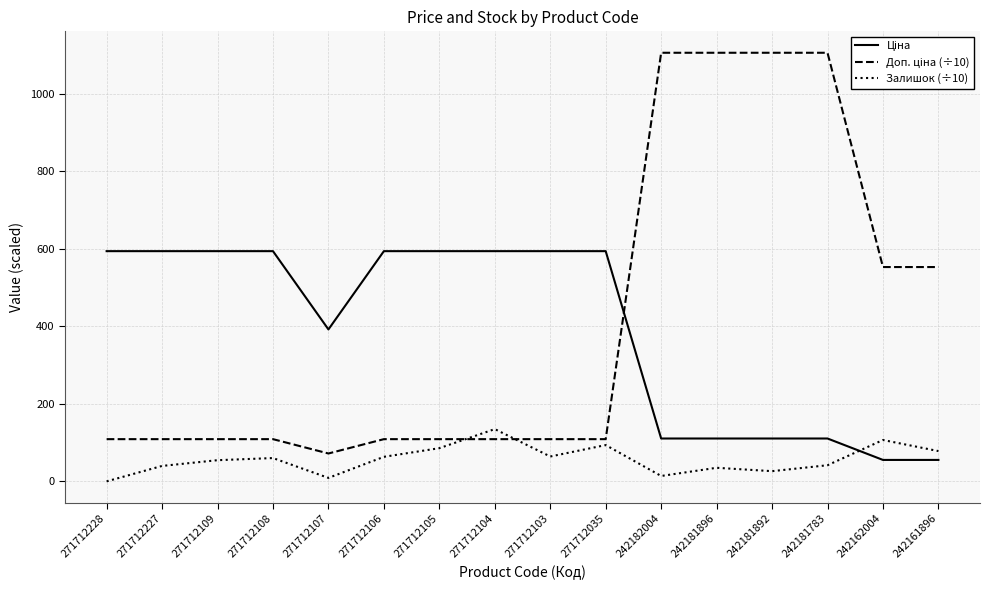

What is the difference between the Залишок (÷10) values at 271712035 and 271712109?

39.0